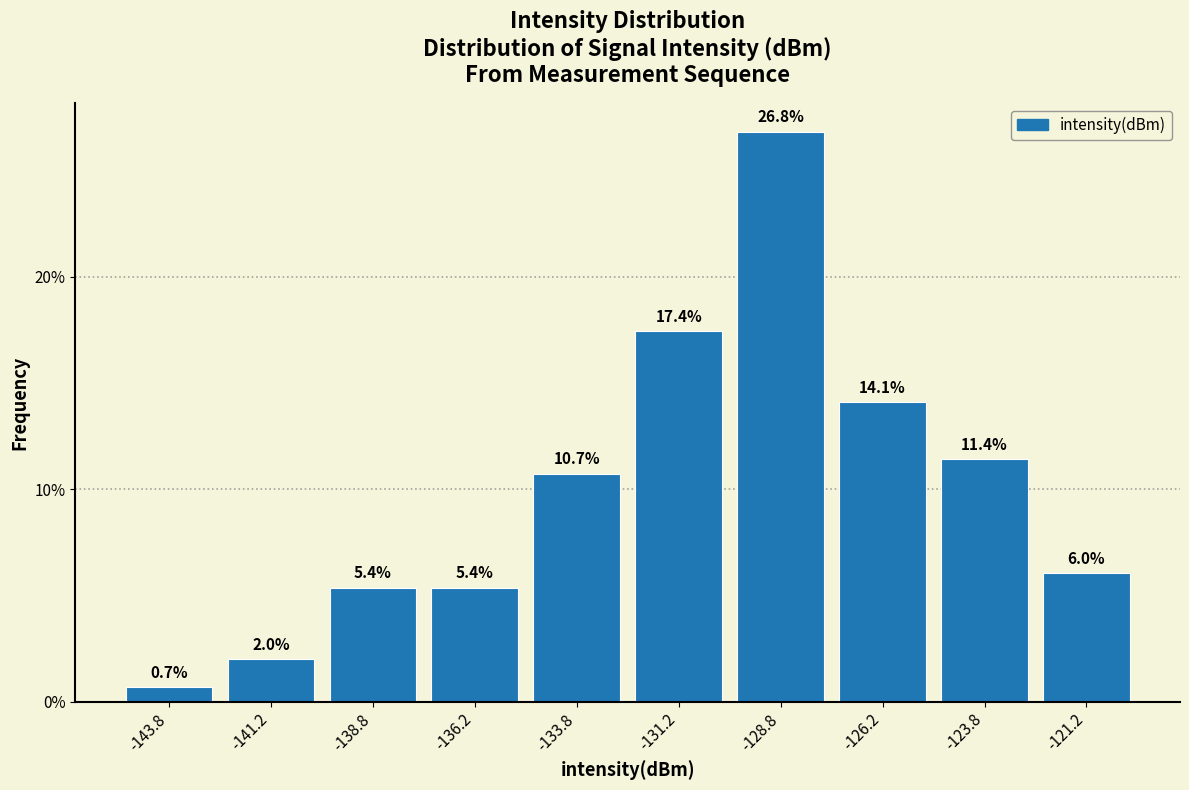

Reading left to right, transcribe this chart: for each bar, give the range it covers on the x-axis and its height.

-145.0 to -142.5: 0.7
-142.5 to -140.0: 2.0
-140.0 to -137.5: 5.4
-137.5 to -135.0: 5.4
-135.0 to -132.5: 10.7
-132.5 to -130.0: 17.4
-130.0 to -127.5: 26.8
-127.5 to -125.0: 14.1
-125.0 to -122.5: 11.4
-122.5 to -120.0: 6.0